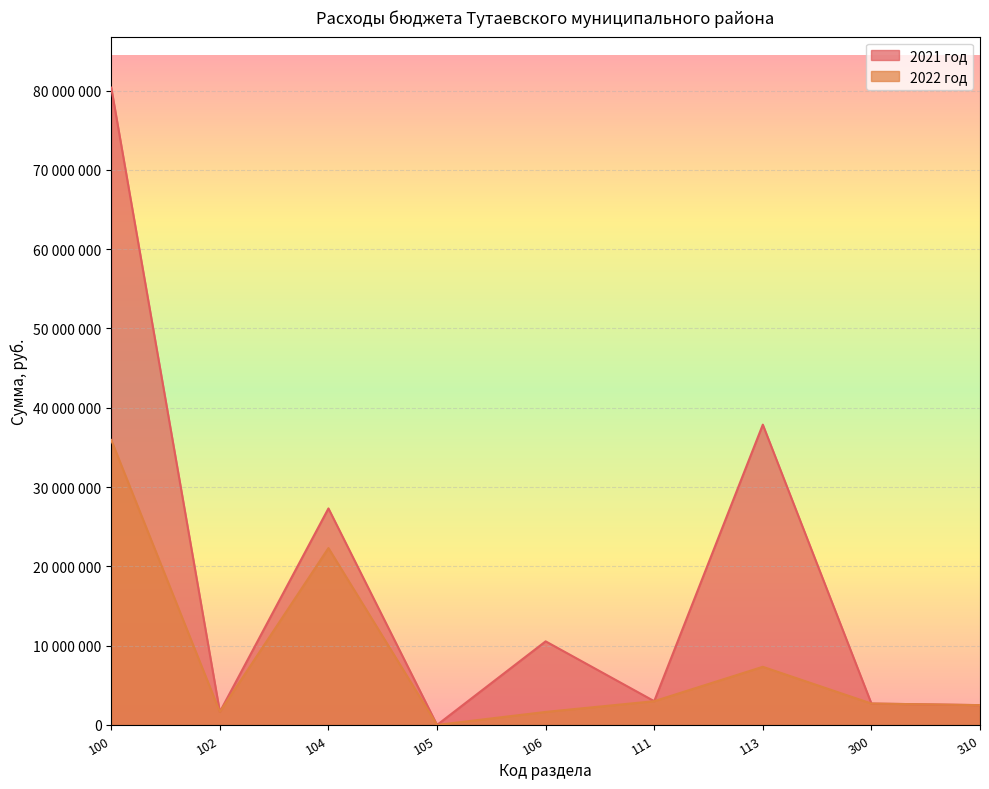

True or false: 2021 год has a value of 4170952 at 310.

False